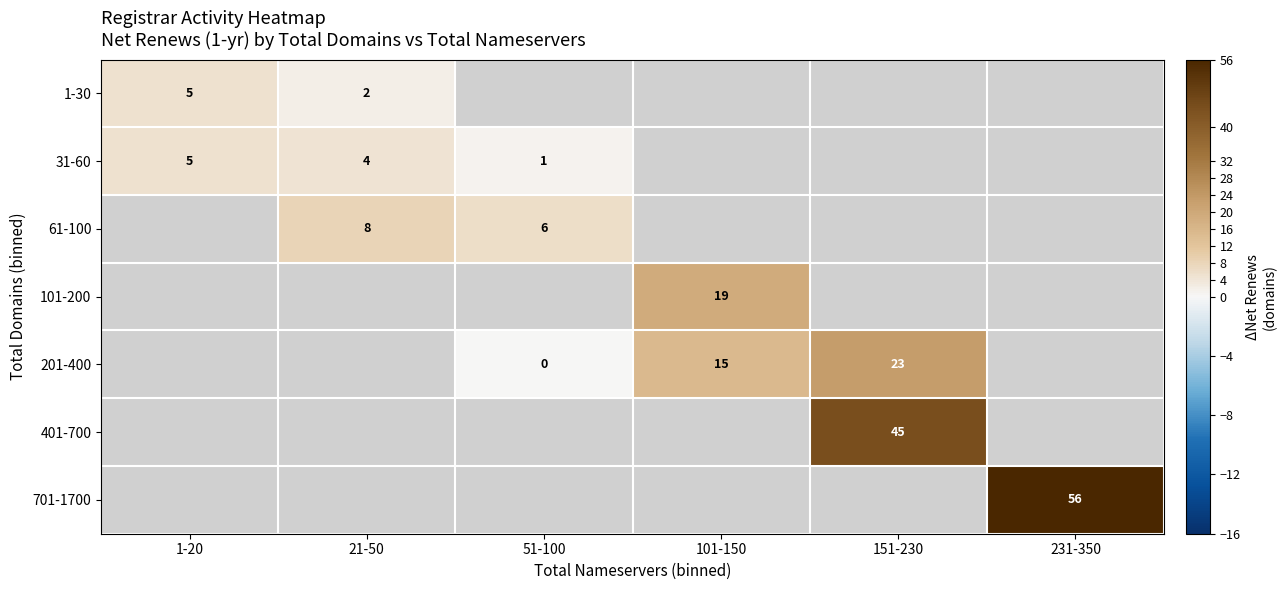

Is the value of 401-700 at 151-230 greater than the value of 201-400 at 101-150?

Yes